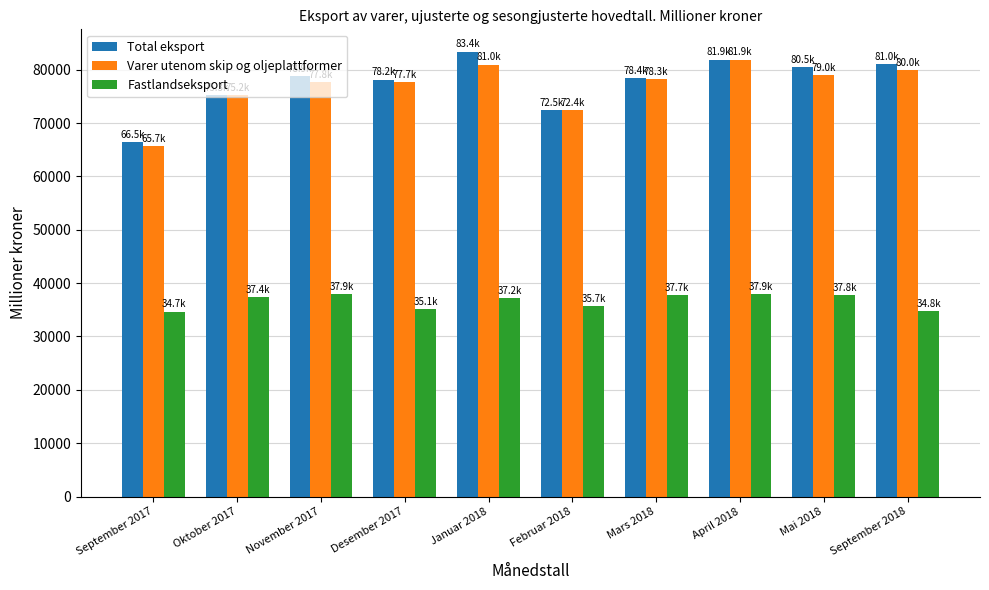

What is the difference between the second highest and second lowest values in the Varer utenom skip og oljeplattformer series?

8554